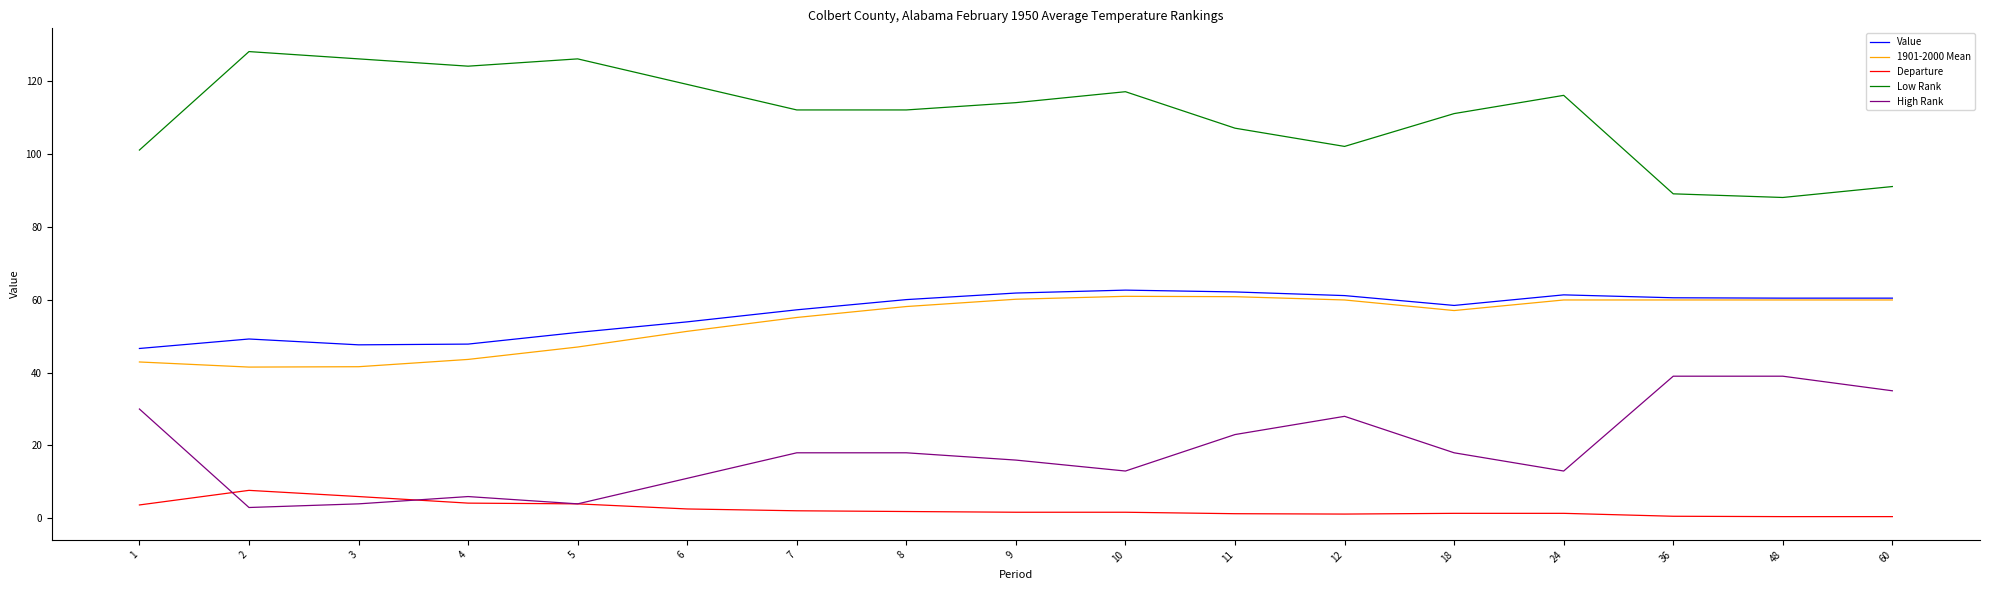

Rank the series by their maximum value, from lowest to highest.

Departure, High Rank, 1901-2000 Mean, Value, Low Rank